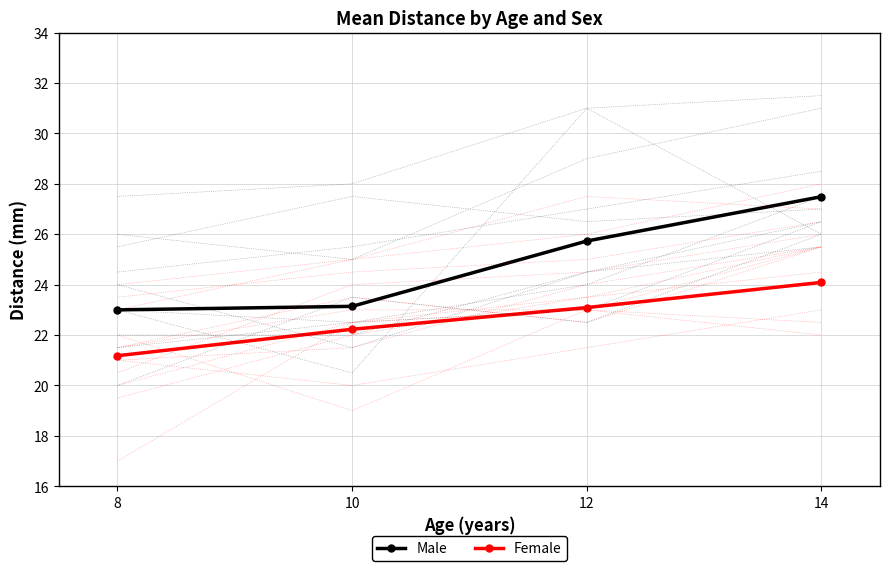

What is the total value across all series at 14?

51.6